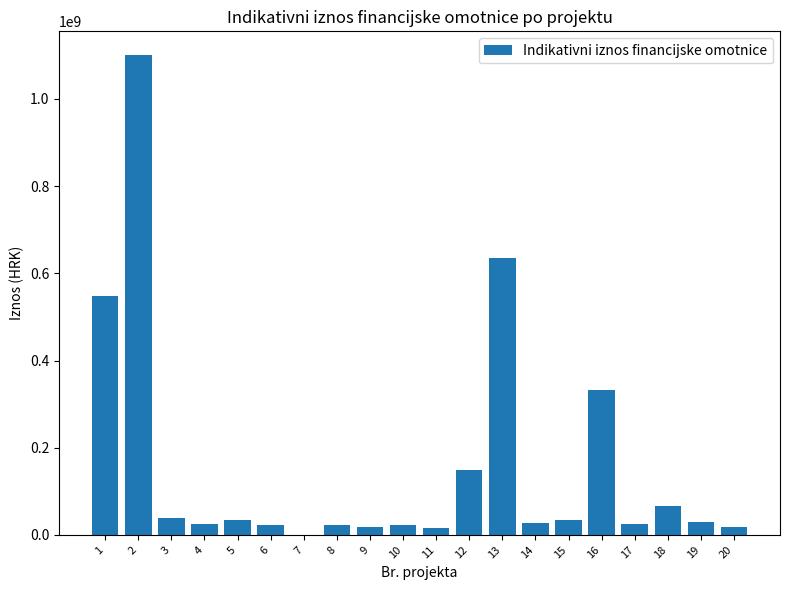

What is the greatest value displayed?

1100000000.0